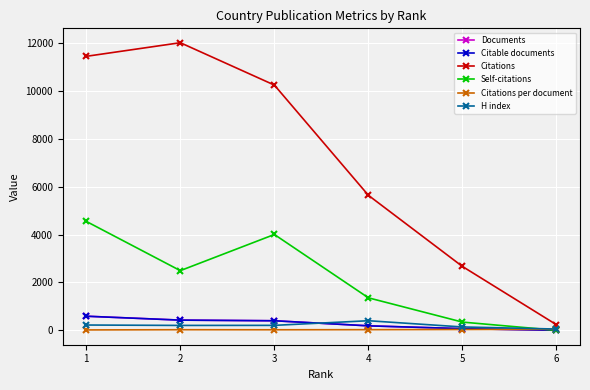

Rank the categories by Self-citations value from highest to lowest.

1, 3, 2, 4, 5, 6